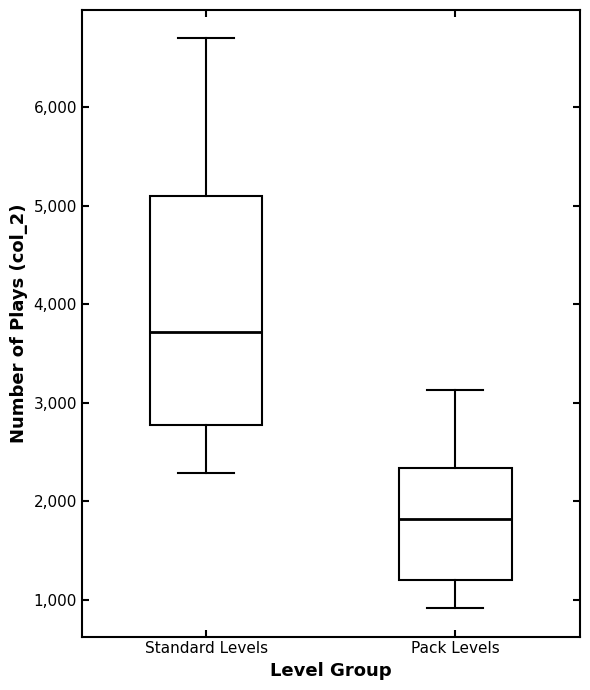

Comparing the boxes themselves (not the whiskers), which one is the tallest?

Standard Levels